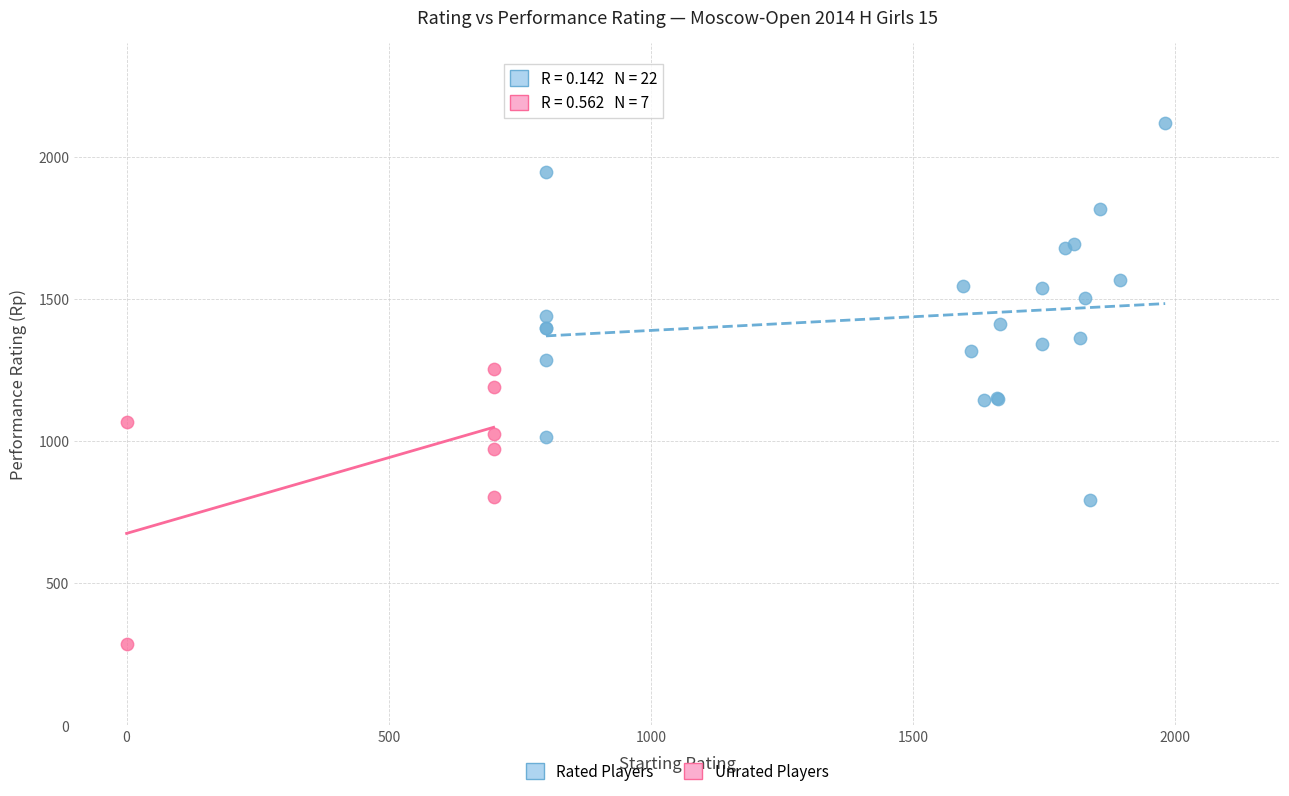

Which series reaches the minimum Y coordinate?

Unrated Players